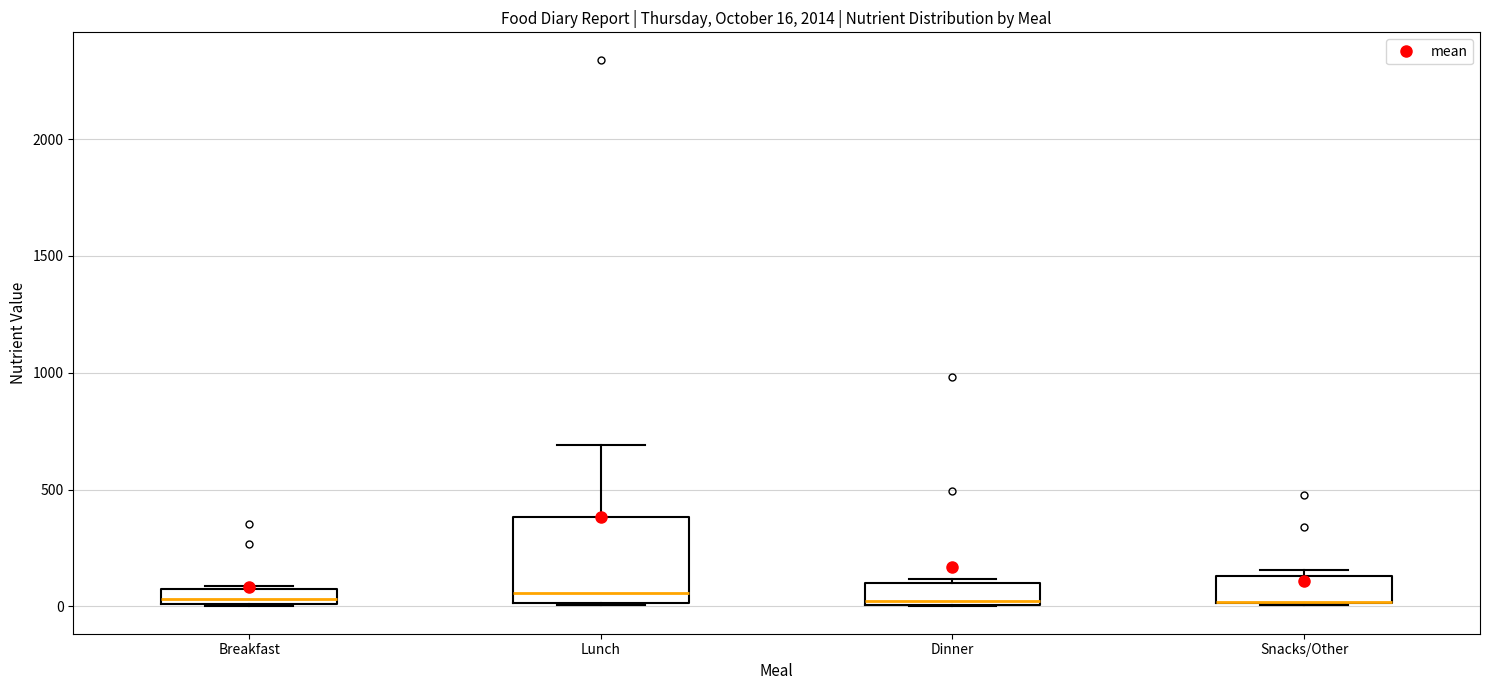

Which box is the tallest, from its lower edge to its upper edge?

Lunch